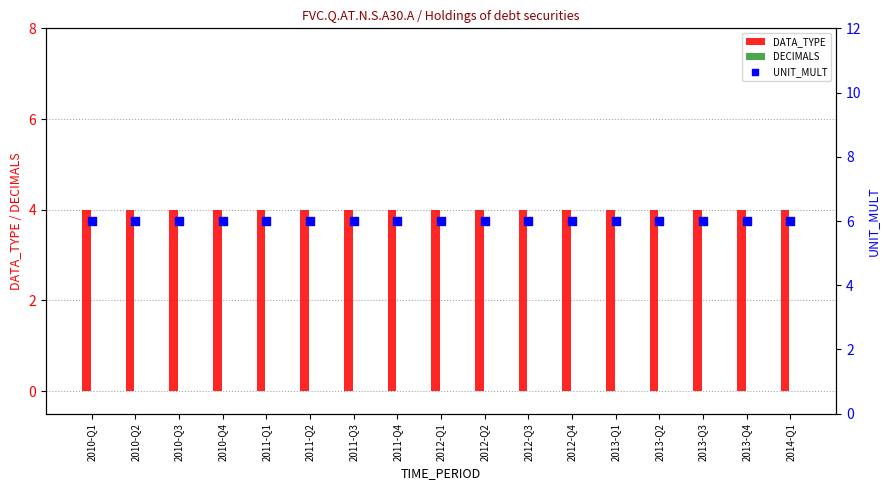

Which series has the largest total across all categories?

UNIT_MULT